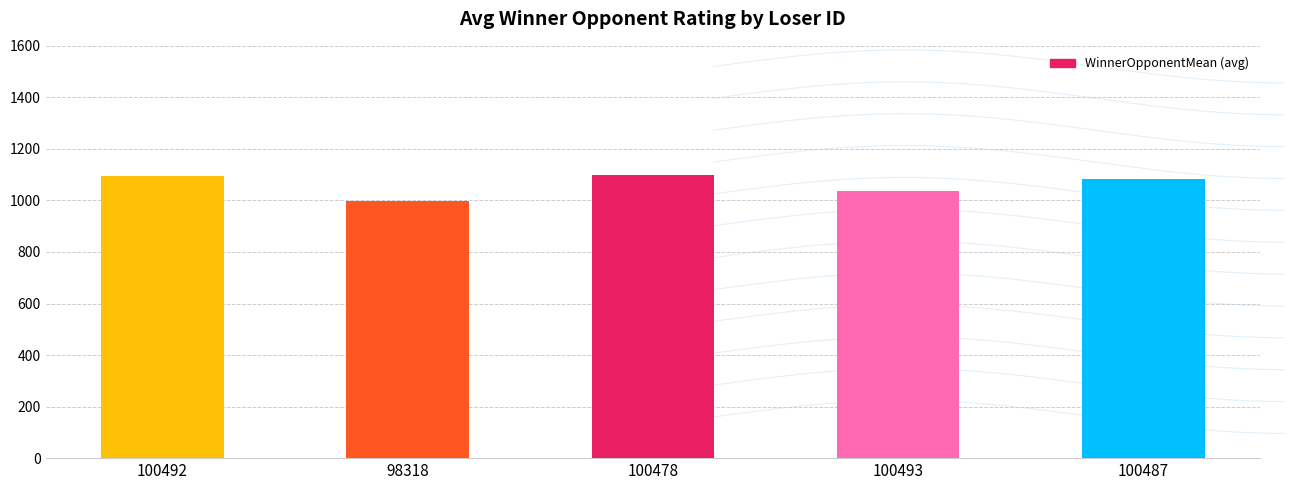

List the labels in order of value, smallest first.

98318, 100493, 100487, 100492, 100478